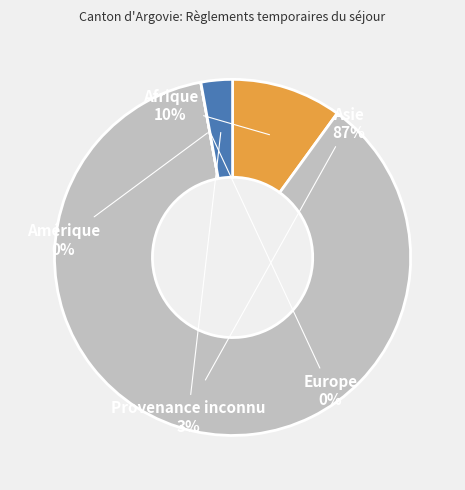

Is it true that Europe is 10% of the pie?

False